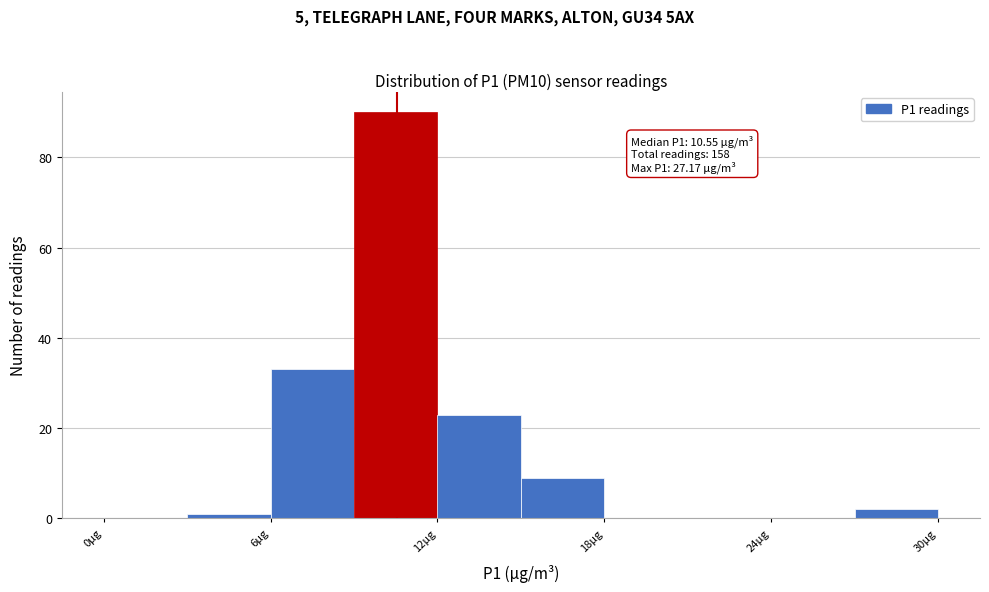

Around what value on the x-axis is the tallest bar? Give the approximate position of its centre, as read against the axis.

11